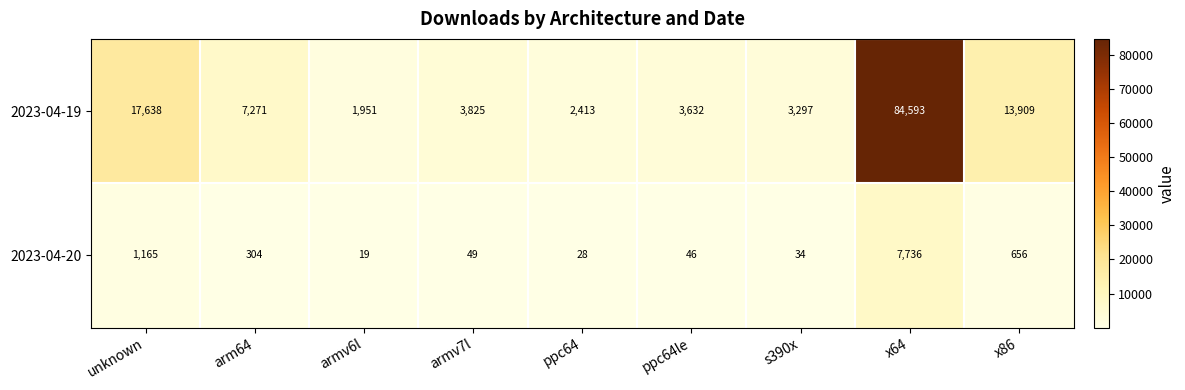

What is the average value of the 2023-04-19 series?

15392